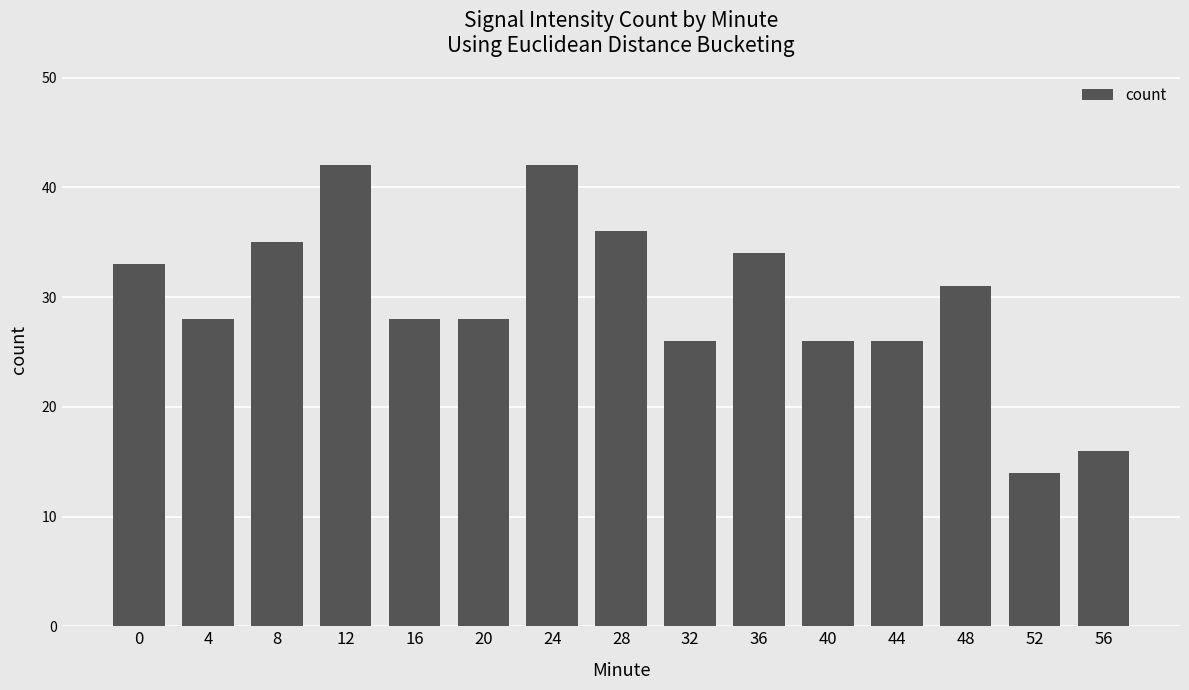

What is the smallest value displayed?

14